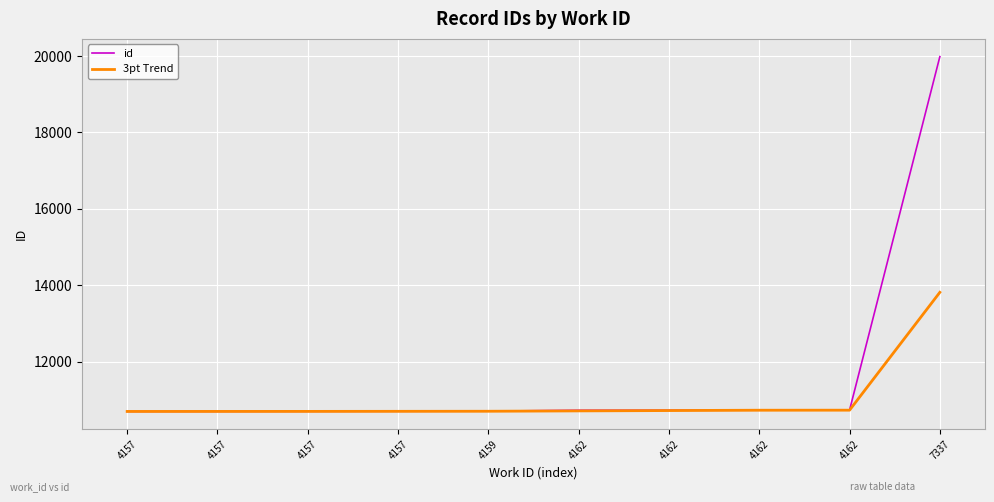

Is this an area chart (filled region under the line)?

No